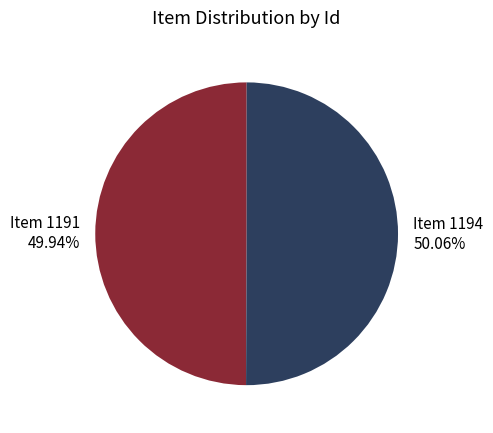

What is the total percentage of Item 1194 and Item 1191?

100.0%